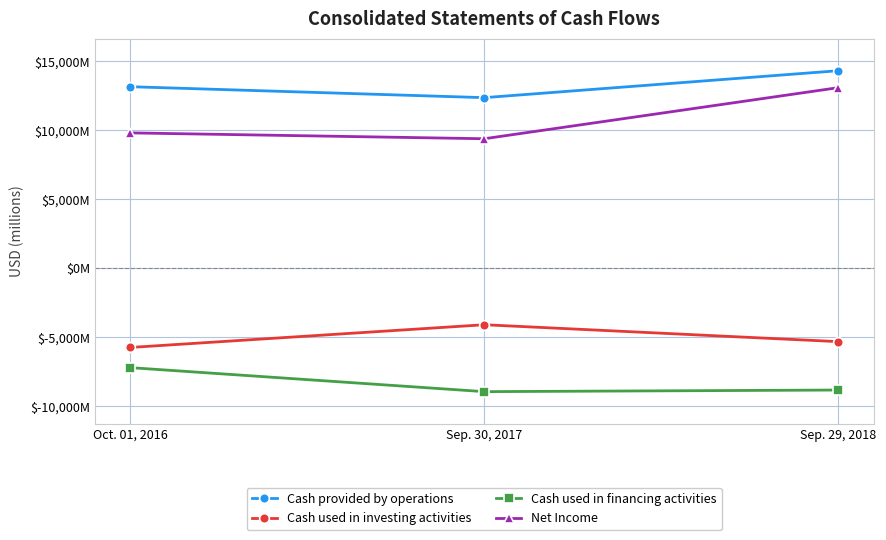

What position from the left is Sep. 29, 2018?

3